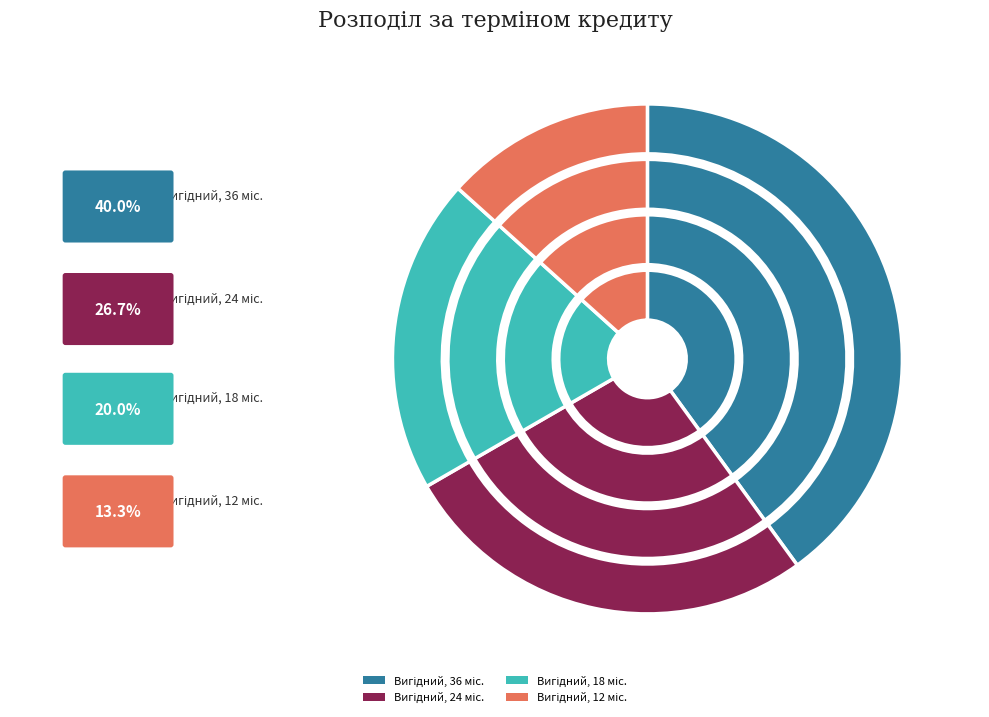

Combined, what portion of the pie is Вигідний, 36 міс. and Вигідний, 12 міс.?

53.3%